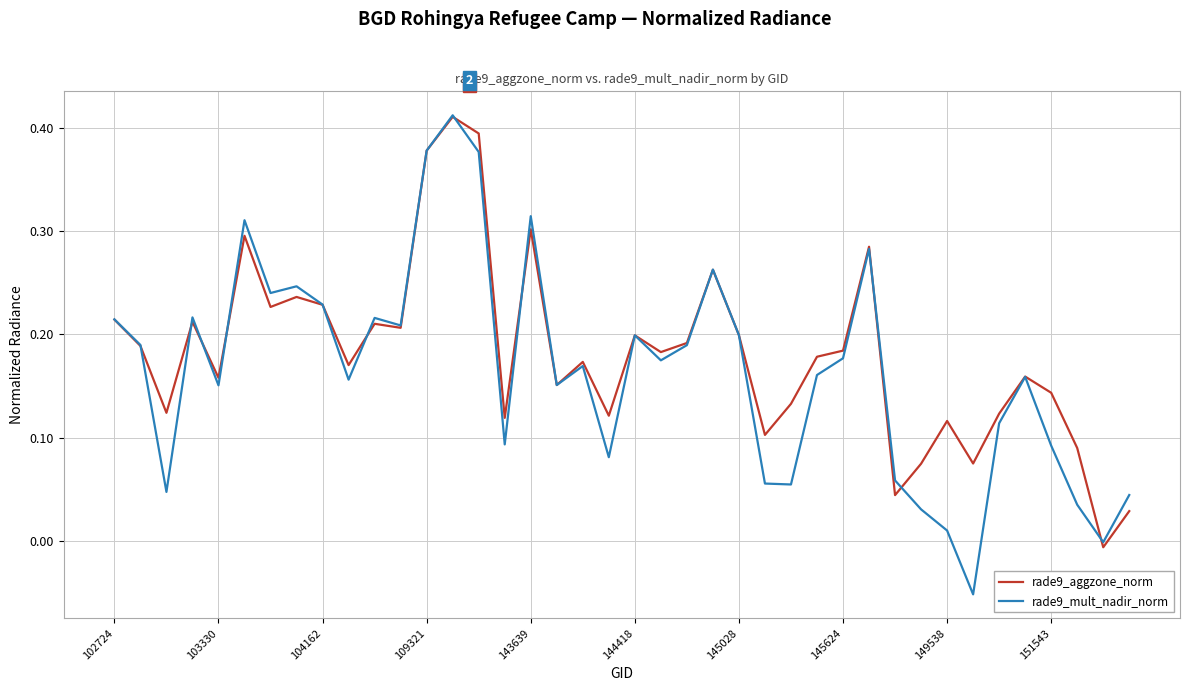

Which series has the widest spread of values?

rade9_mult_nadir_norm